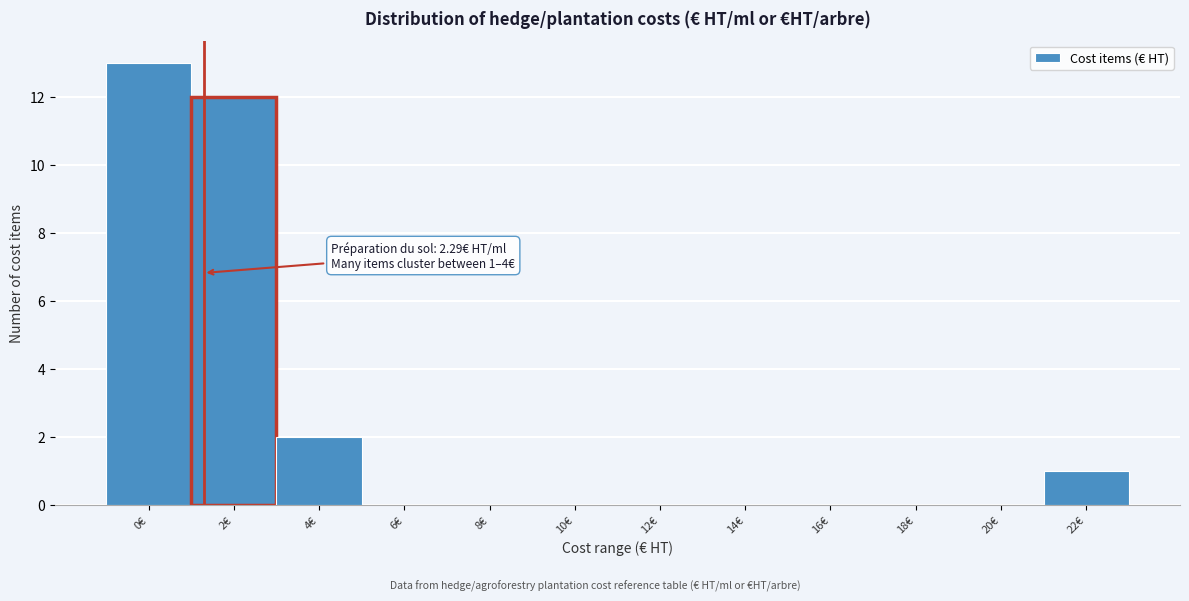

Reading left to right, transcribe all the data shown in this chart.

0€=13	2€=12	4€=2	6€=0	8€=0	10€=0	12€=0	14€=0	16€=0	18€=0	20€=0	22€=1